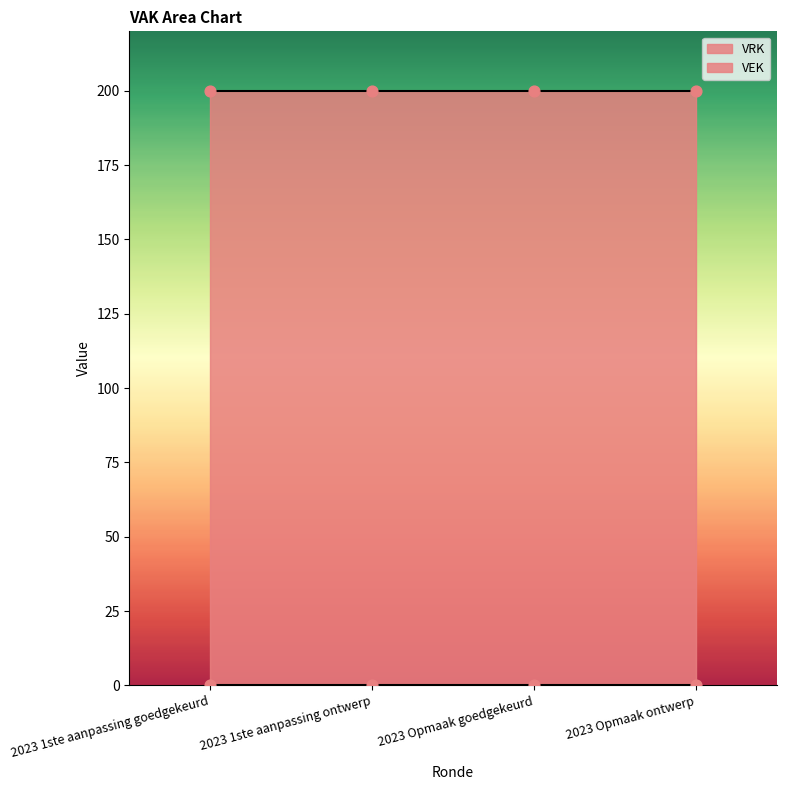

What is the total value across all series at 2023 1ste aanpassing goedgekeurd?

200